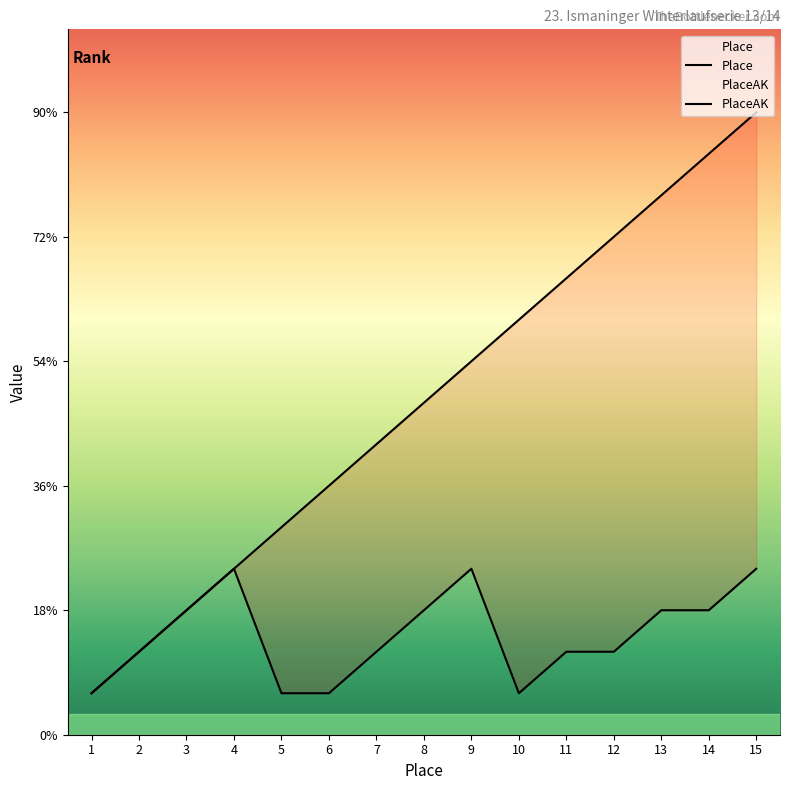

True or false: PlaceAK has a value of 4 at 15.

True